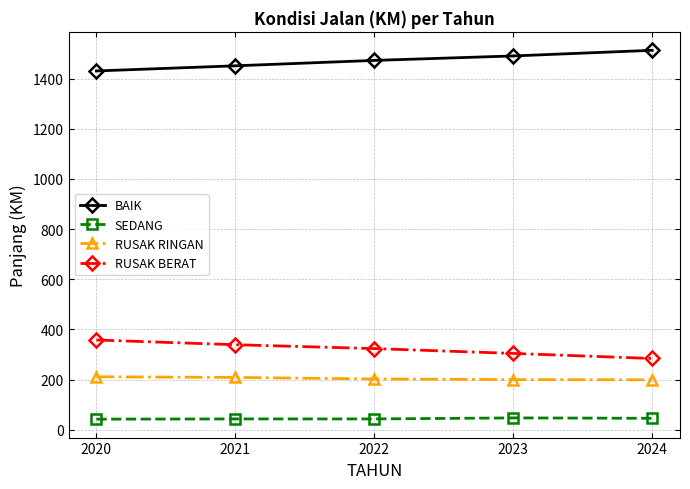

What is the sum of all RUSAK BERAT values?

1607.8